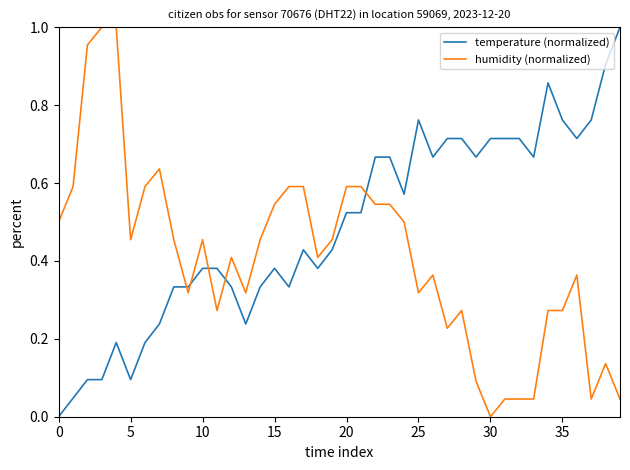

True or false: temperature (normalized) and humidity (normalized) intersect in this chart.

True